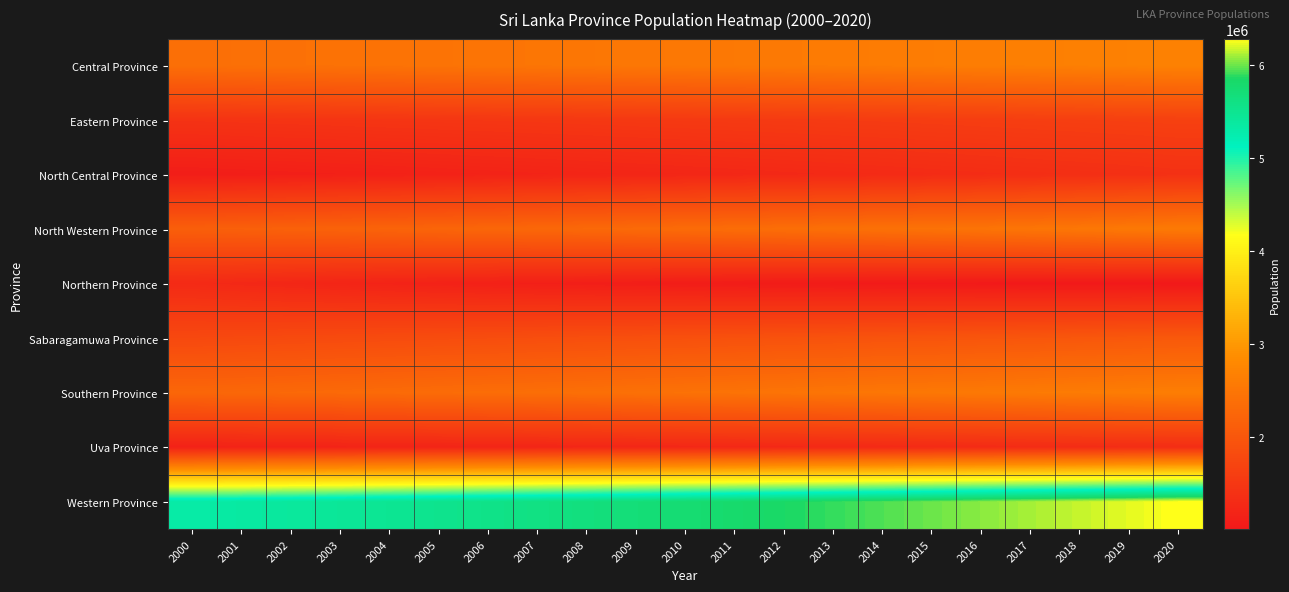

Reading right to left, transcribe all the data shown in this chart.

Central Province: 2020=2696837	2019=2680627	2018=2664579	2017=2648693	2016=2632965	2015=2617394	2014=2601979	2013=2586718	2012=2571609	2011=2556650	2010=2541839	2009=2527176	2008=2512658	2007=2498284	2006=2484052	2005=2469961	2004=2456009	2003=2442195	2002=2428516	2001=2414972	2000=2401562
Eastern Province: 2020=1651463	2019=1638747	2018=1626246	2017=1613956	2016=1601872	2015=1589990	2014=1578305	2013=1566813	2012=1555510	2011=1544391	2010=1533453	2009=1522693	2008=1512105	2007=1501688	2006=1491437	2005=1481350	2004=1471422	2003=1461650	2002=1452033	2001=1442565	2000=1433246
North Central Province: 2020=1400371	2019=1382792	2018=1365463	2017=1348381	2016=1331543	2015=1314943	2014=1298579	2013=1282446	2012=1266542	2011=1250861	2010=1235402	2009=1220161	2008=1205133	2007=1190316	2006=1175707	2005=1161302	2004=1147098	2003=1133092	2002=1119282	2001=1105663	2000=1092232
North Western Province: 2020=2573998	2019=2548164	2018=2522847	2017=2498030	2016=2473697	2015=2449832	2014=2426420	2013=2403448	2012=2380903	2011=2358770	2010=2337038	2009=2315695	2008=2294730	2007=2274132	2006=2253891	2005=2233997	2004=2214441	2003=2195213	2002=2176306	2001=2157710	2000=2139419
Northern Province: 2020=1011827	2019=1015288	2018=1019432	2017=1024301	2016=1029941	2015=1036402	2014=1043742	2013=1052023	2012=1061315	2011=1071694	2010=1083248	2009=1096070	2008=1110267	2007=1125956	2006=1143267	2005=1162344	2004=1183348	2003=1206457	2002=1231871	2001=1259811	2000=1290521
Sabaragamuwa Province: 2020=2038917	2019=2024740	2018=2010676	2017=1996724	2016=1982883	2015=1969151	2014=1955529	2013=1942015	2012=1928608	2011=1915307	2010=1902111	2009=1889020	2008=1876032	2007=1863146	2006=1850362	2005=1837679	2004=1825096	2003=1812612	2002=1800226	2001=1787937	2000=1775745
Southern Province: 2020=2639162	2019=2618162	2018=2597394	2017=2576856	2016=2556544	2015=2536456	2014=2516588	2013=2496938	2012=2477504	2011=2458281	2010=2439268	2009=2420461	2008=2401859	2007=2383458	2006=2365256	2005=2347251	2004=2329439	2003=2311820	2002=2294389	2001=2277145	2000=2260085
Uva Province: 2020=1343494	2019=1333500	2018=1323612	2017=1313831	2016=1304153	2015=1294578	2014=1285106	2013=1275734	2012=1266462	2011=1257288	2010=1248211	2009=1239231	2008=1230346	2007=1221555	2006=1212857	2005=1204252	2004=1195737	2003=1187312	2002=1178976	2001=1170728	2000=1162566
Western Province: 2020=6283533	2019=6225672	2018=6168923	2017=6113271	2016=6058704	2015=6005205	2014=5952761	2013=5901359	2012=5850986	2011=5801627	2010=5753271	2009=5705904	2008=5659515	2007=5614092	2006=5569622	2005=5526094	2004=5483498	2003=5441821	2002=5401053	2001=5361184	2000=5322202